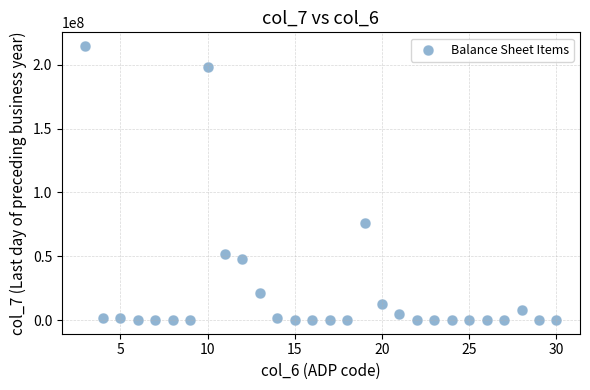

What Y value in the scatter plot is closest to 107395476?

75796000